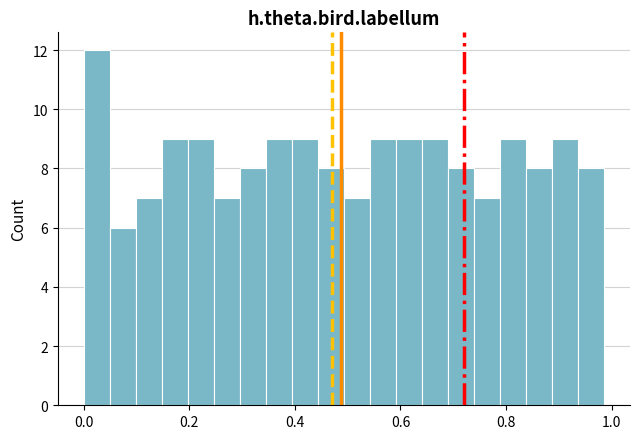

Around what value on the x-axis is the tallest bar? Give the approximate position of its centre, as read against the axis.

0.02